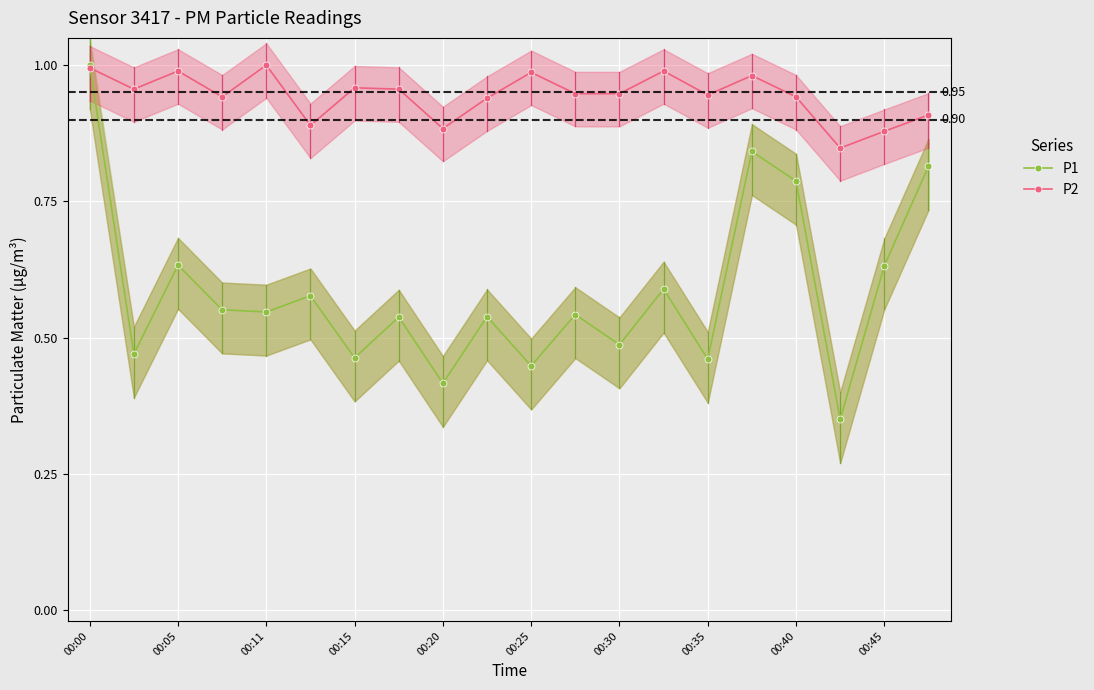

How many interior local valleys does the P2 series have?

6